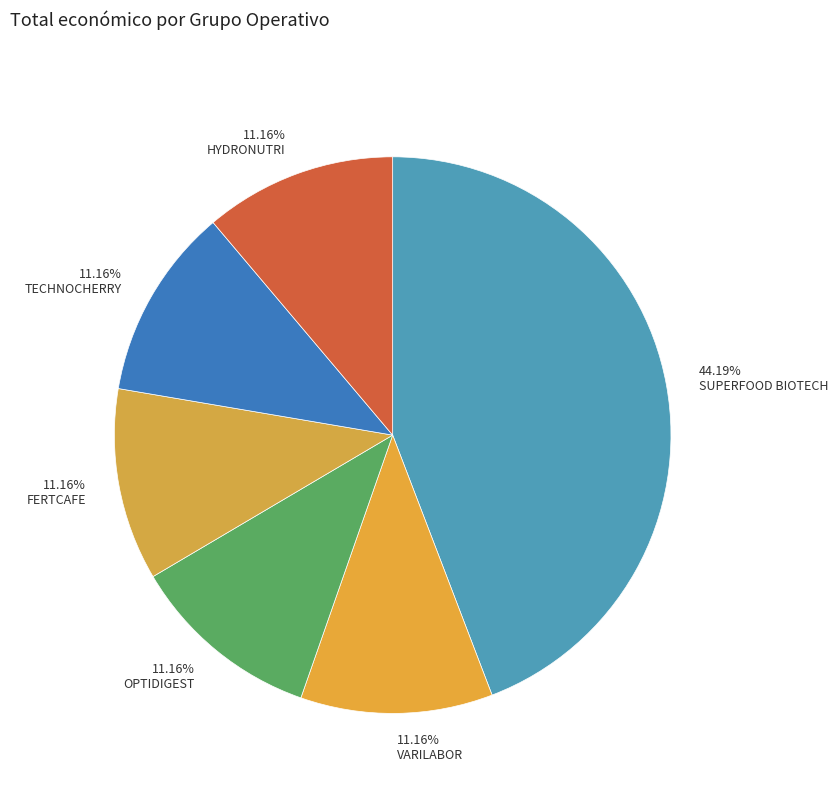

Which slice is the smallest?

TECHNOCHERRY